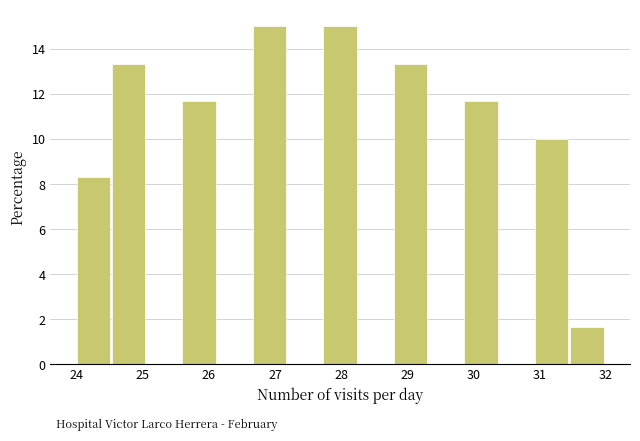

Reading left to right, transcribe this chart: for each bar, give the range it covers on the x-axis and its height. Neither the bar edges nor the heights are printed on the chart, so give them approximately, as read against the axes.

24.0 to 24.5: 8.4
24.5 to 25.1: 13.4
25.1 to 25.6: 0
25.6 to 26.1: 11.6
26.1 to 26.7: 0
26.7 to 27.2: 15.0
27.2 to 27.7: 0
27.7 to 28.3: 15.0
28.3 to 28.8: 0
28.8 to 29.3: 13.4
29.3 to 29.9: 0
29.9 to 30.4: 11.6
30.4 to 30.9: 0
30.9 to 31.5: 10.0
31.5 to 32.0: 1.6